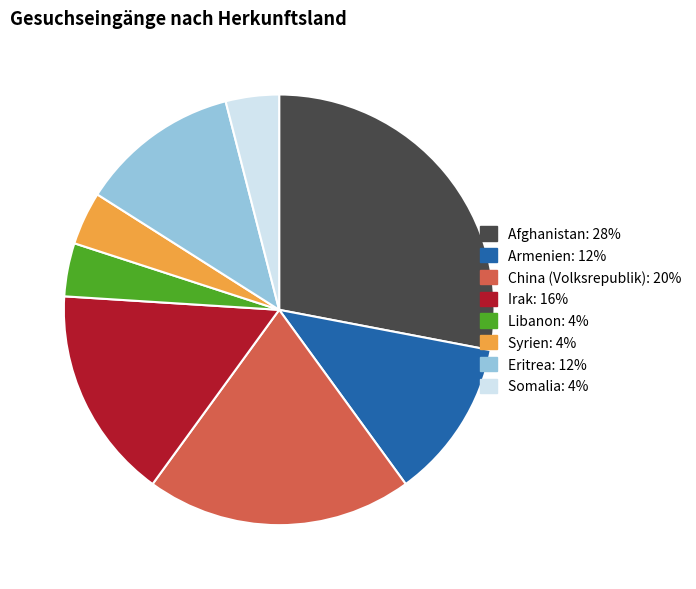

Is it true that Irak is 16% of the pie?

True